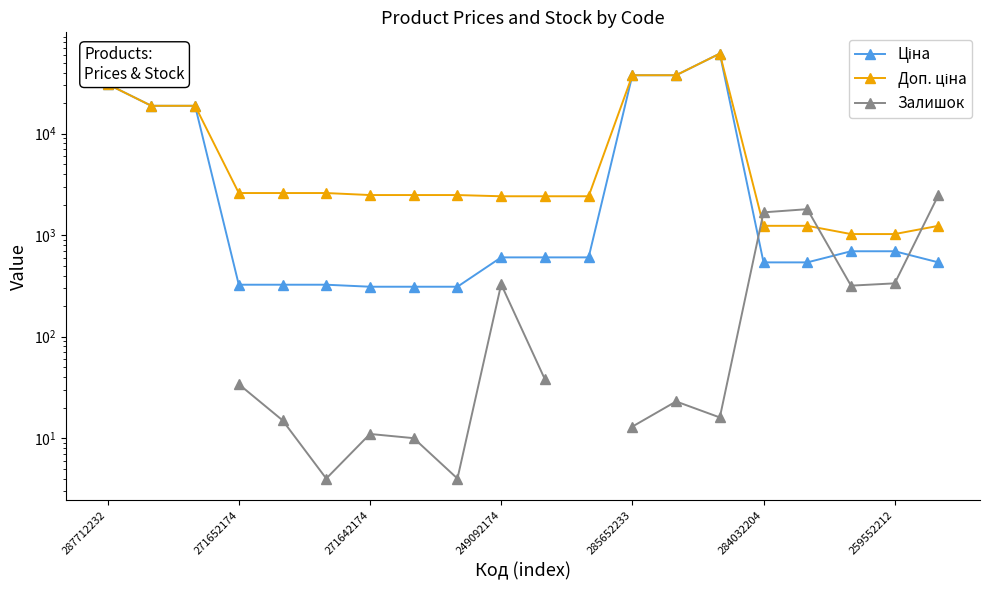

How many times do Ціна and Залишок cross each other?

3